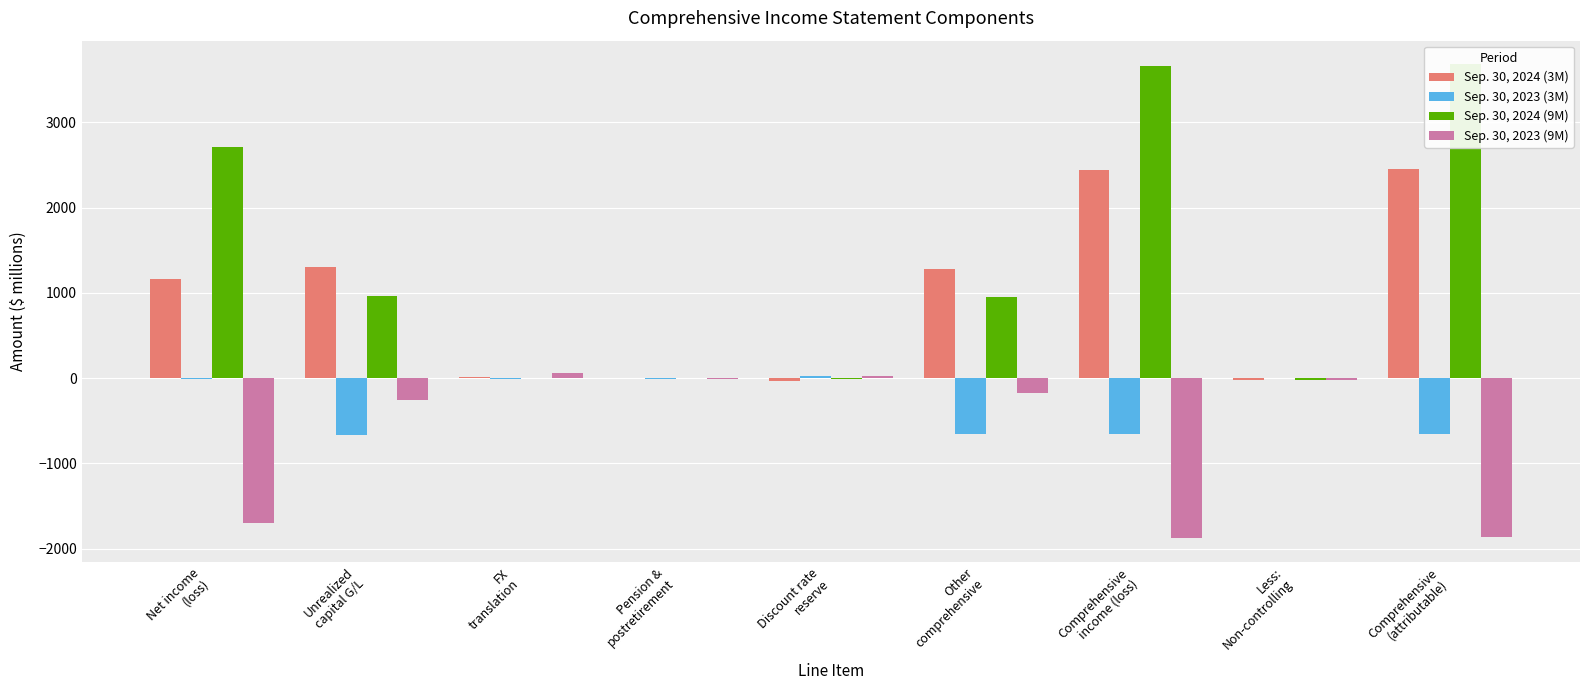

What is the spread (max minus min) of values at Discount rate
reserve?

66